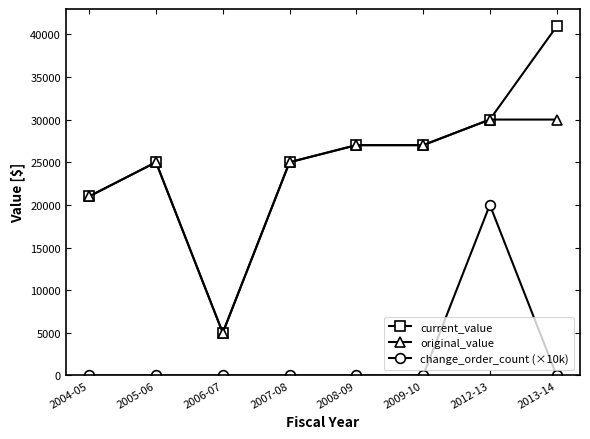

Where is the first local maximum for original_value?

2005-06